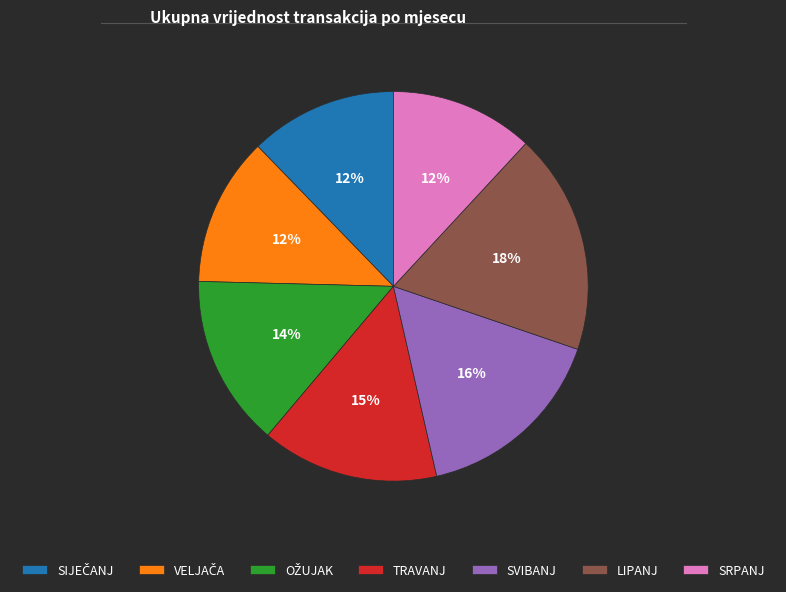

To the nearest percent, what is the combined percentage of SVIBANJ and TRAVANJ?

31%